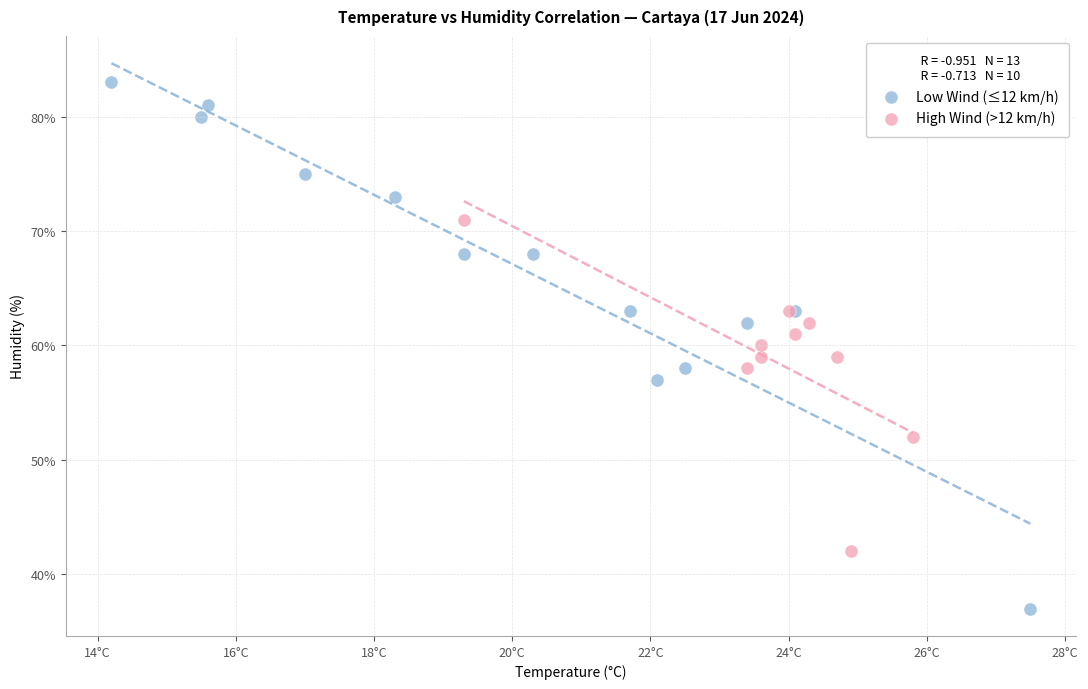

Which series has the widest spread of Y values?

Low Wind (≤12 km/h)